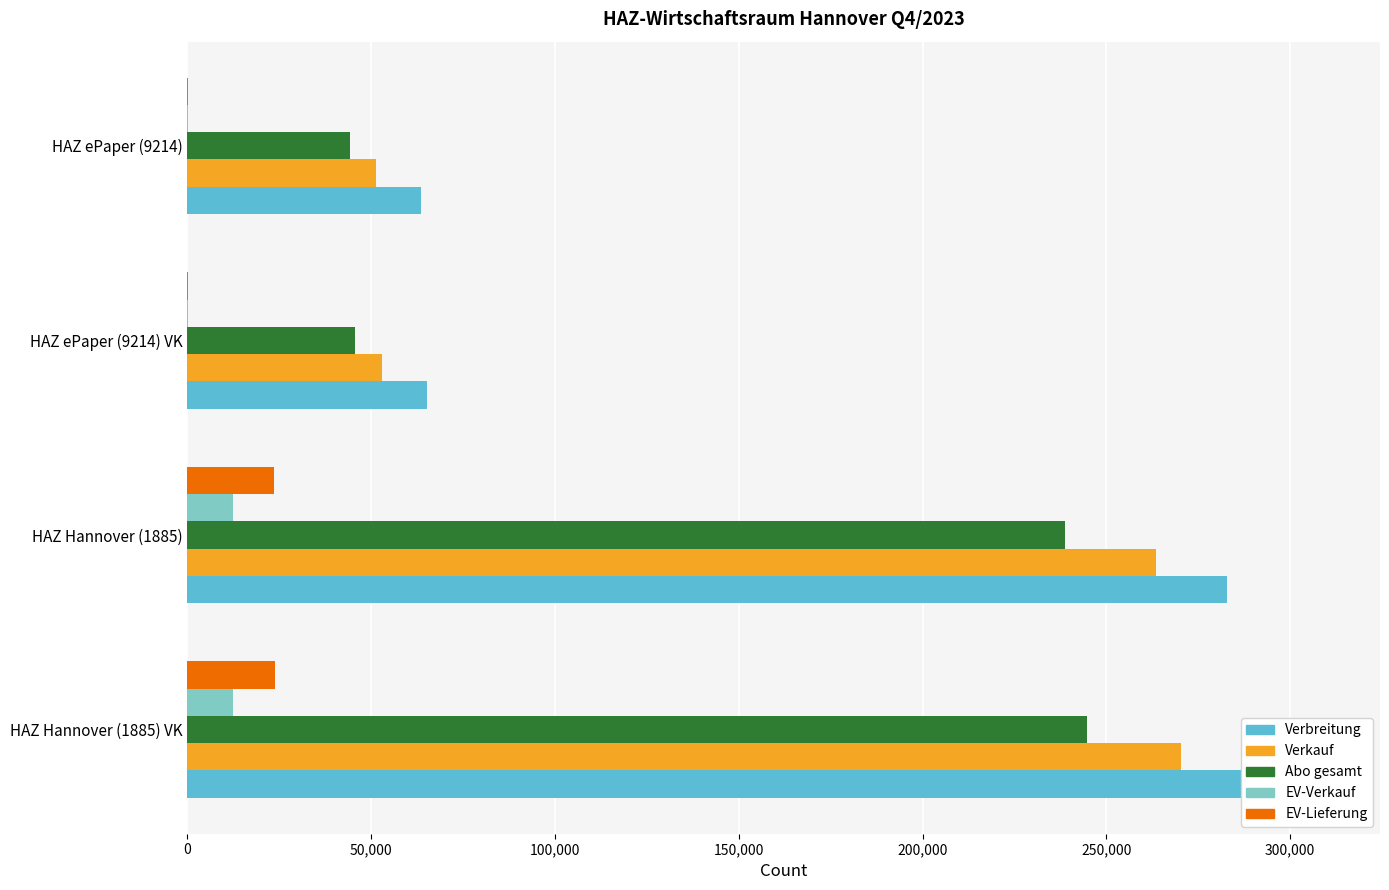

True or false: Verbreitung has a value of 72475 at HAZ Hannover (1885) VK.

False